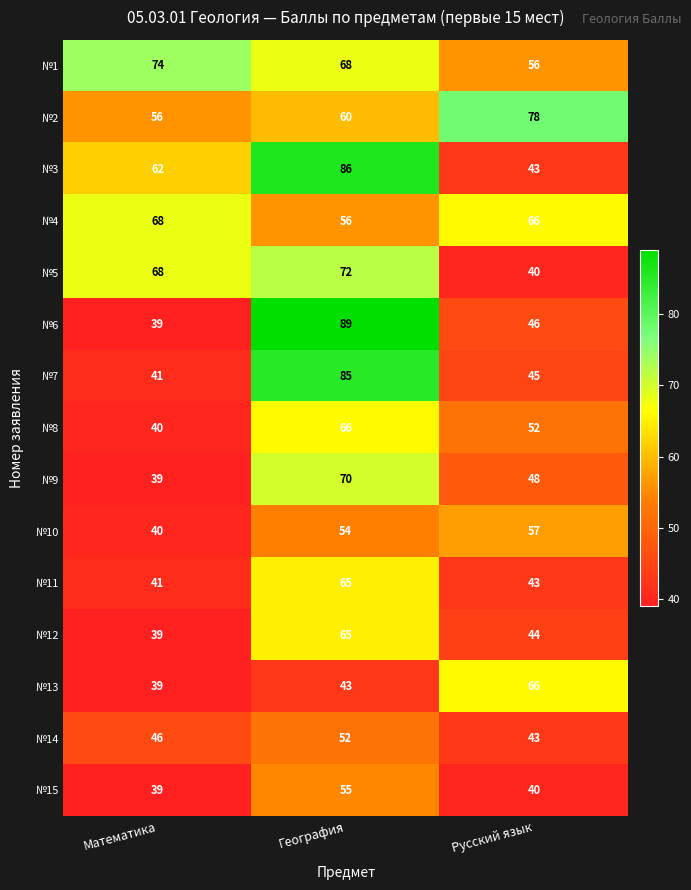

What is the minimum value shown in the chart?

39